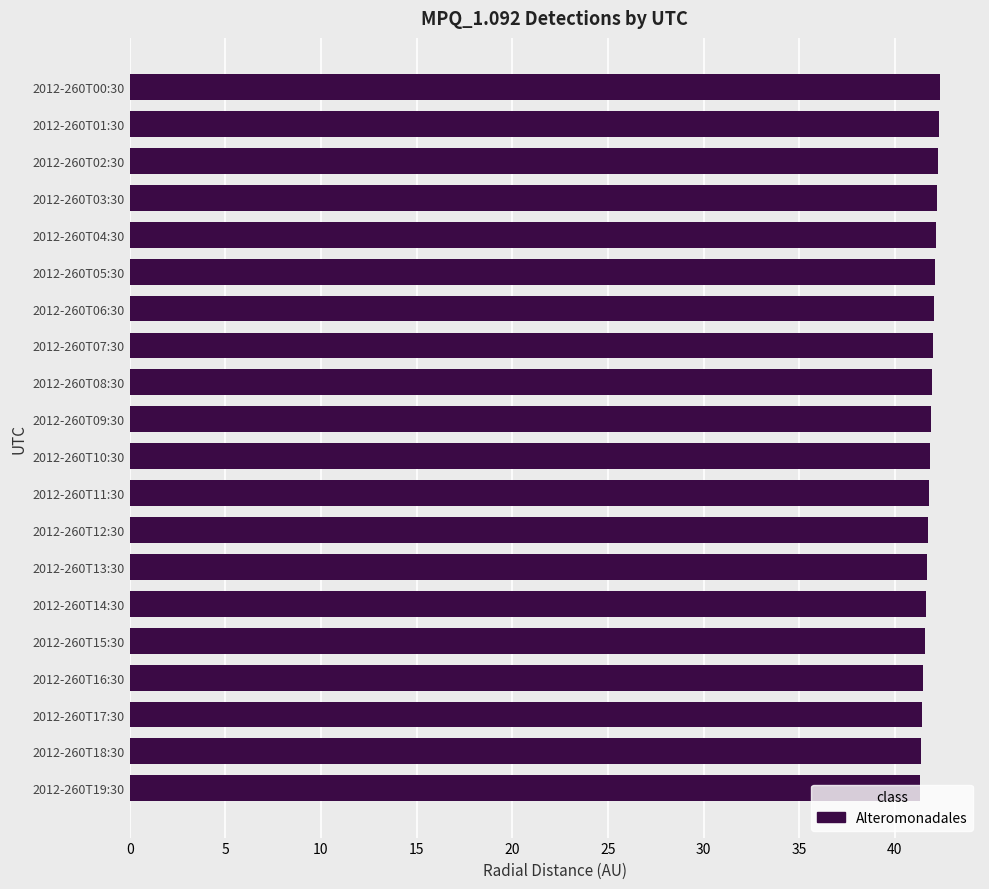

What is the value of the 20th bar from the top?

41.3